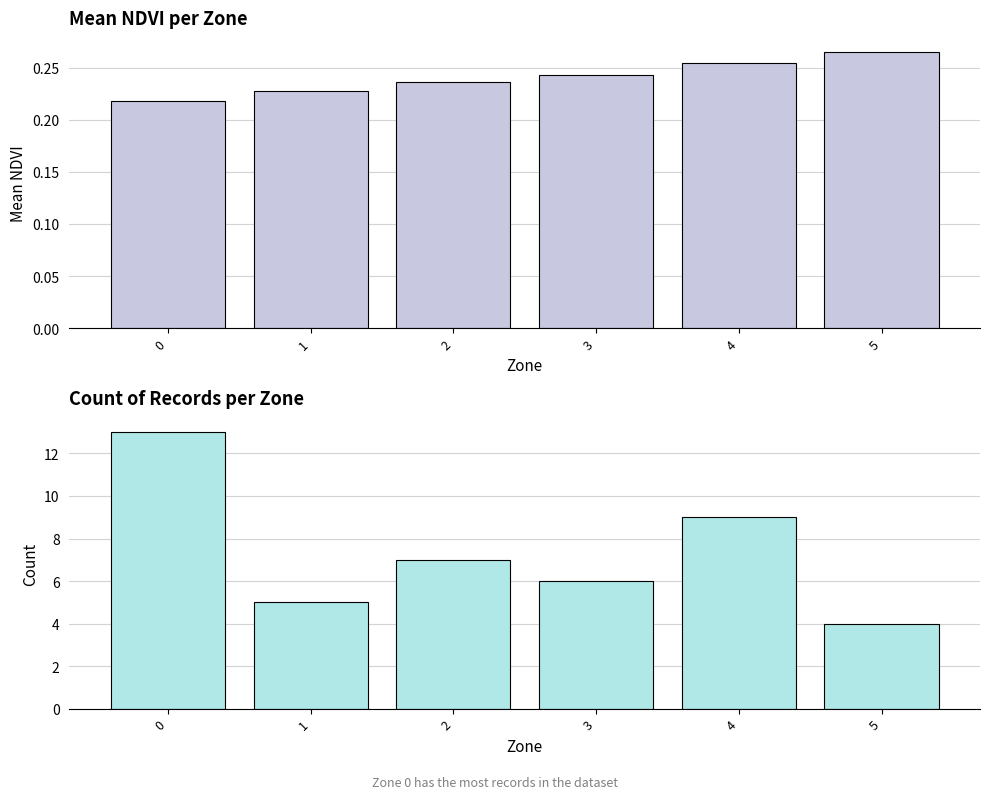

What is the minimum value shown in the chart?

0.2